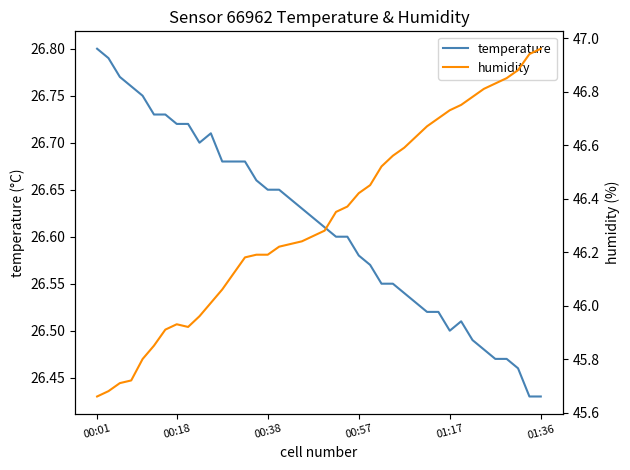

At how many categories does at least one series exceed 33?

40